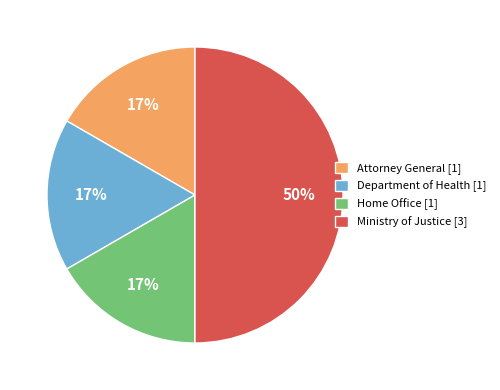

Does Department of Health [1] represent more than half of the total?

No